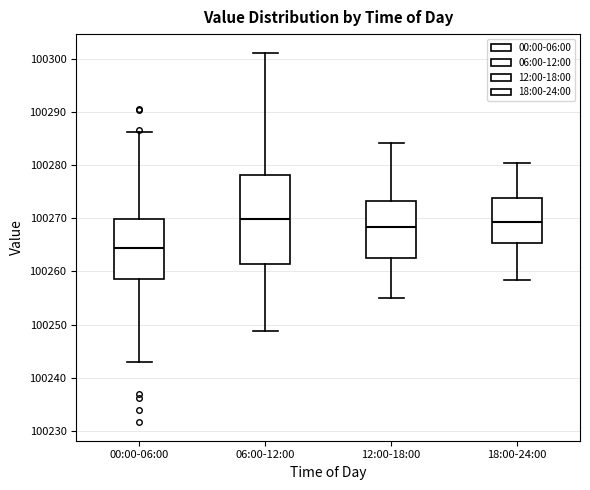

Reading left to right, transcribe this box plot: for each box, give where its median line is, the range the box spans, and where its two whiskers end, as read against the y-axis. The values are not printed on the chart, so give them approximately, as read against the axis.

00:00-06:00: median 100264, box 100259 to 100270, whiskers 100243 to 100286
06:00-12:00: median 100270, box 100261 to 100278, whiskers 100249 to 100301
12:00-18:00: median 100268, box 100262 to 100273, whiskers 100255 to 100284
18:00-24:00: median 100269, box 100265 to 100274, whiskers 100258 to 100280